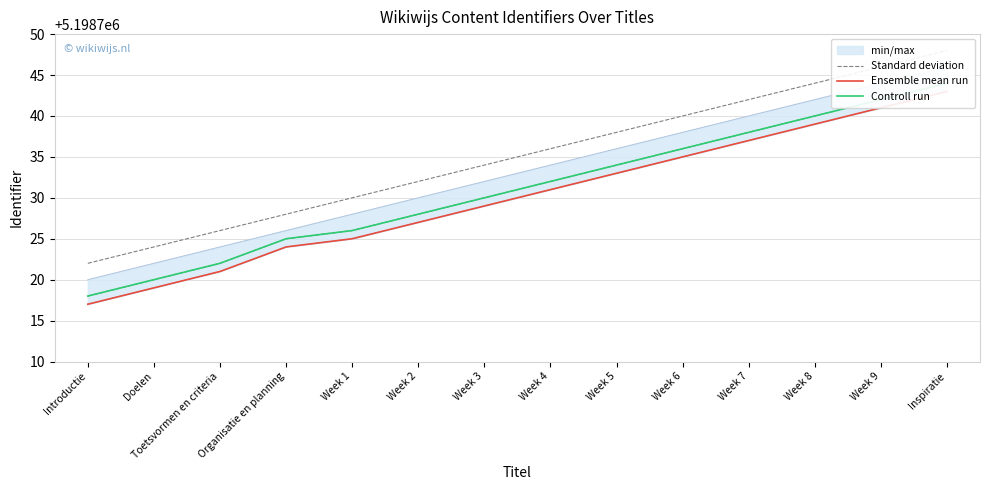

What is the difference between the highest and lowest values at Week 7?

1